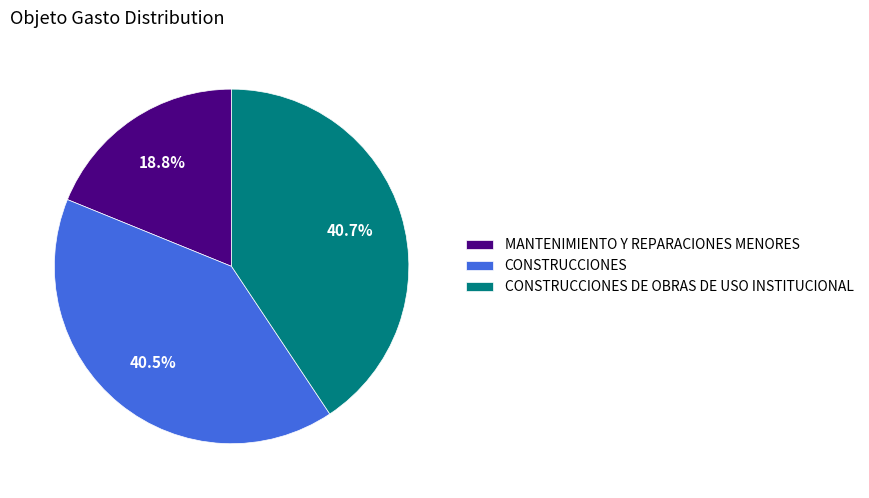

Which category has the smallest portion of the pie?

MANTENIMIENTO Y REPARACIONES MENORES